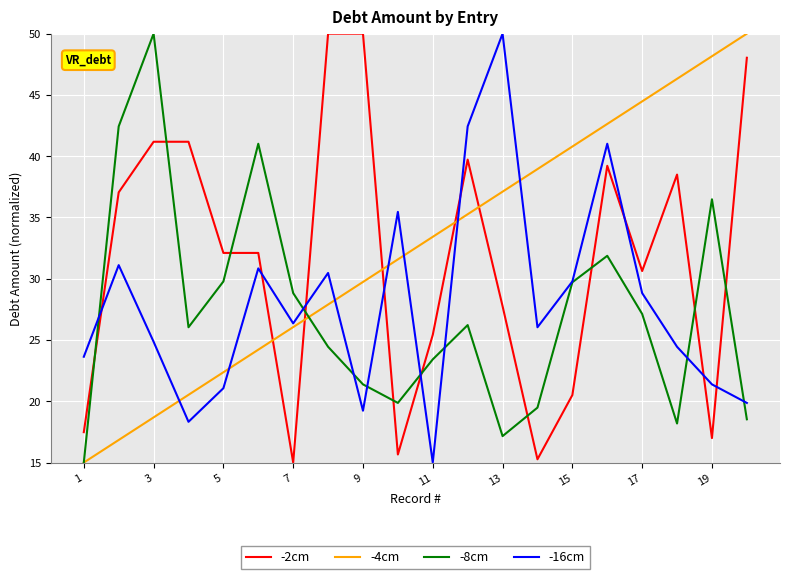

How many interior local peaks does the -8cm series have?

5